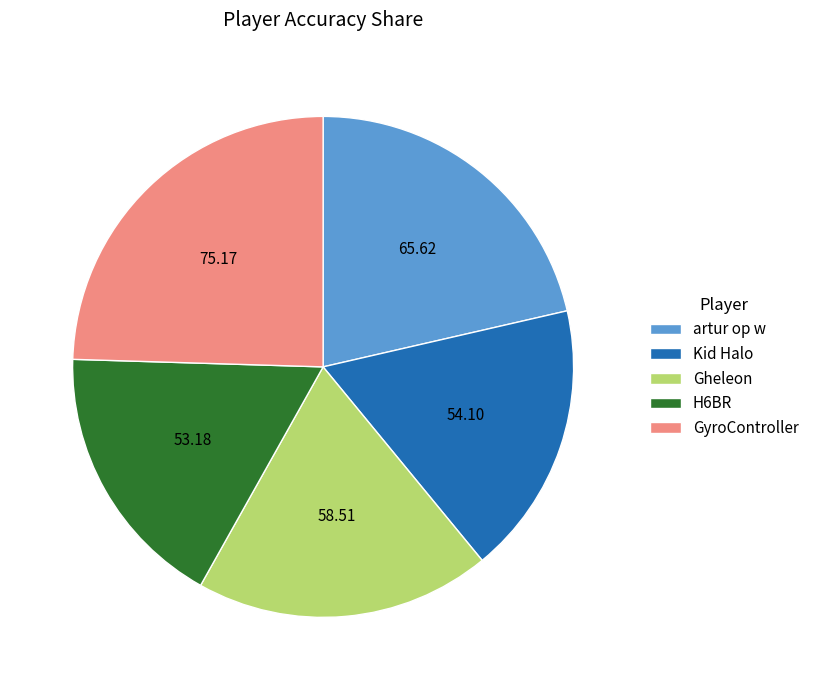

Between Gheleon and H6BR, which is larger?

Gheleon